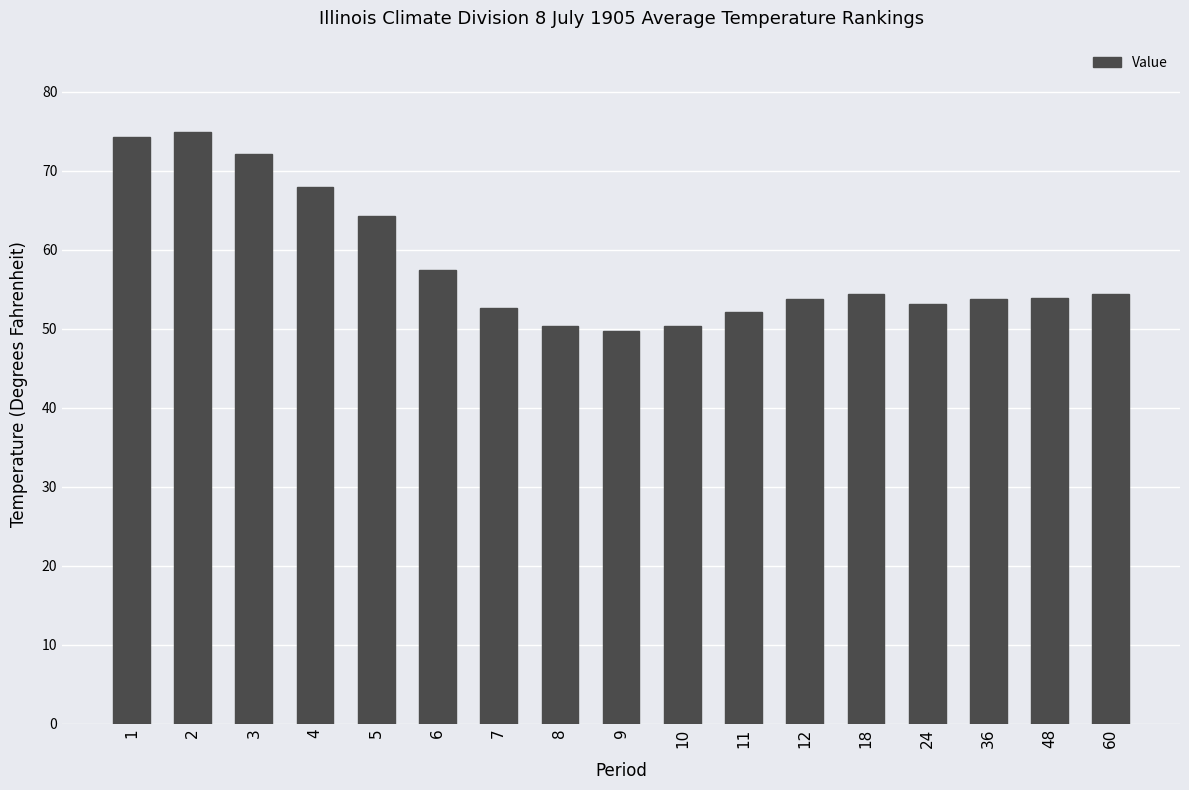

What is the greatest value displayed?

74.9